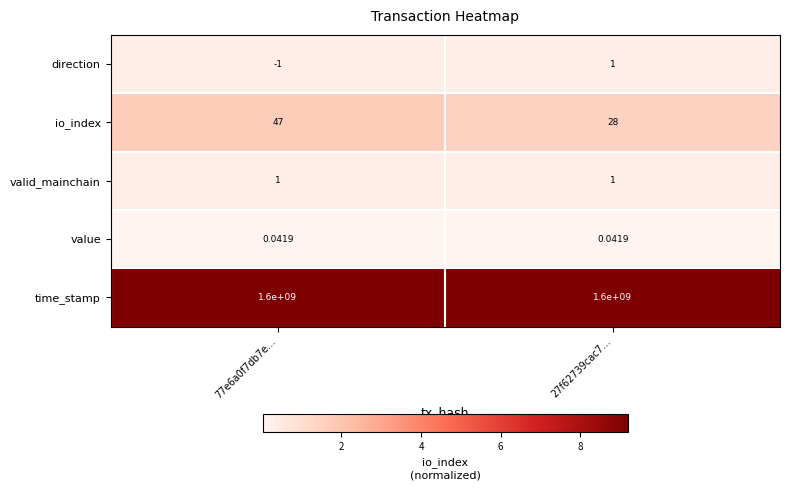

Is the value of time_stamp at 27f62739cac7… greater than the value of io_index at 77e6a0f7db7e…?

Yes